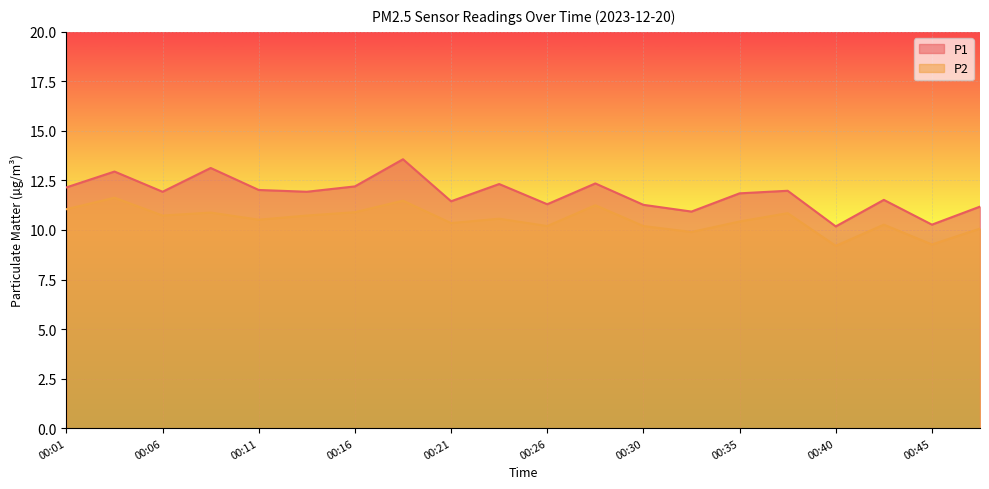

At which category is the sum across all series the highest?

00:18